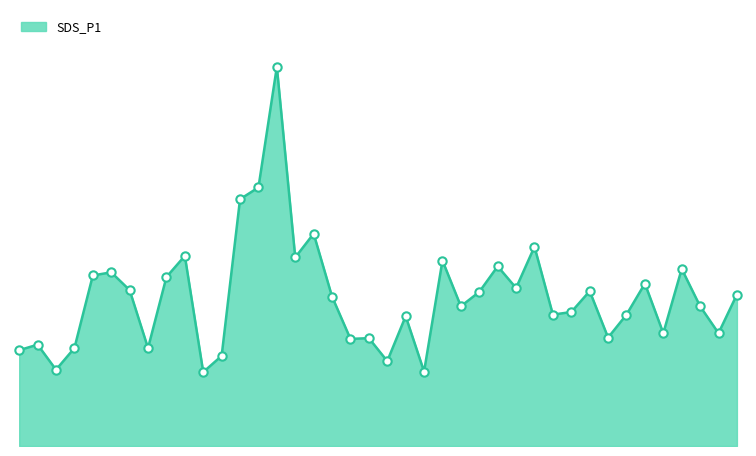

Does the chart have visible grid lines?

No